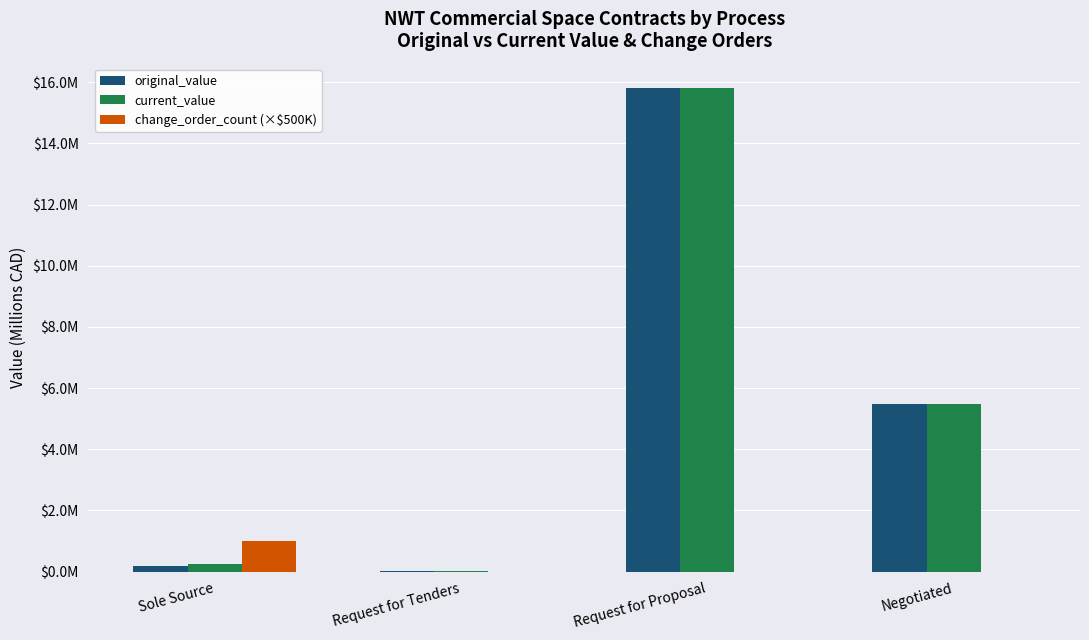

List the labels in order of original_value value, largest first.

Request for Proposal, Negotiated, Sole Source, Request for Tenders